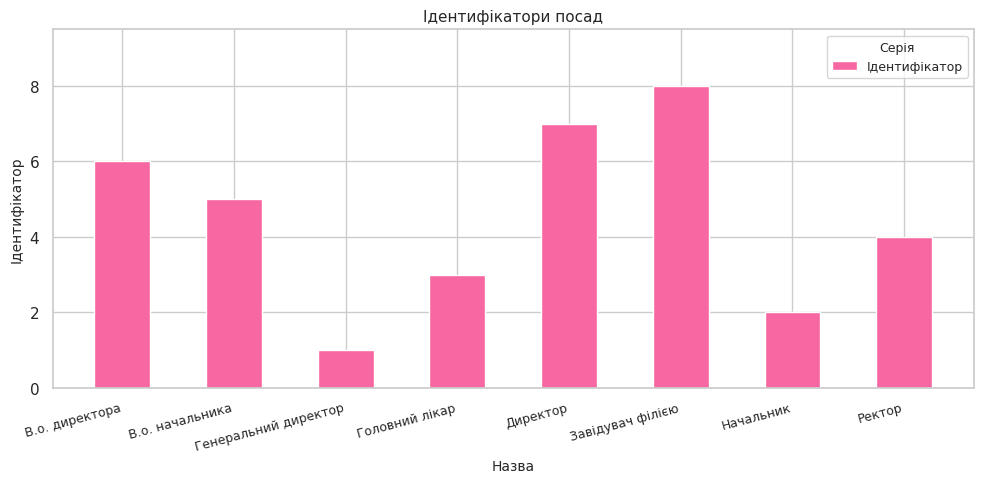

What is the maximum value shown in the chart?

8